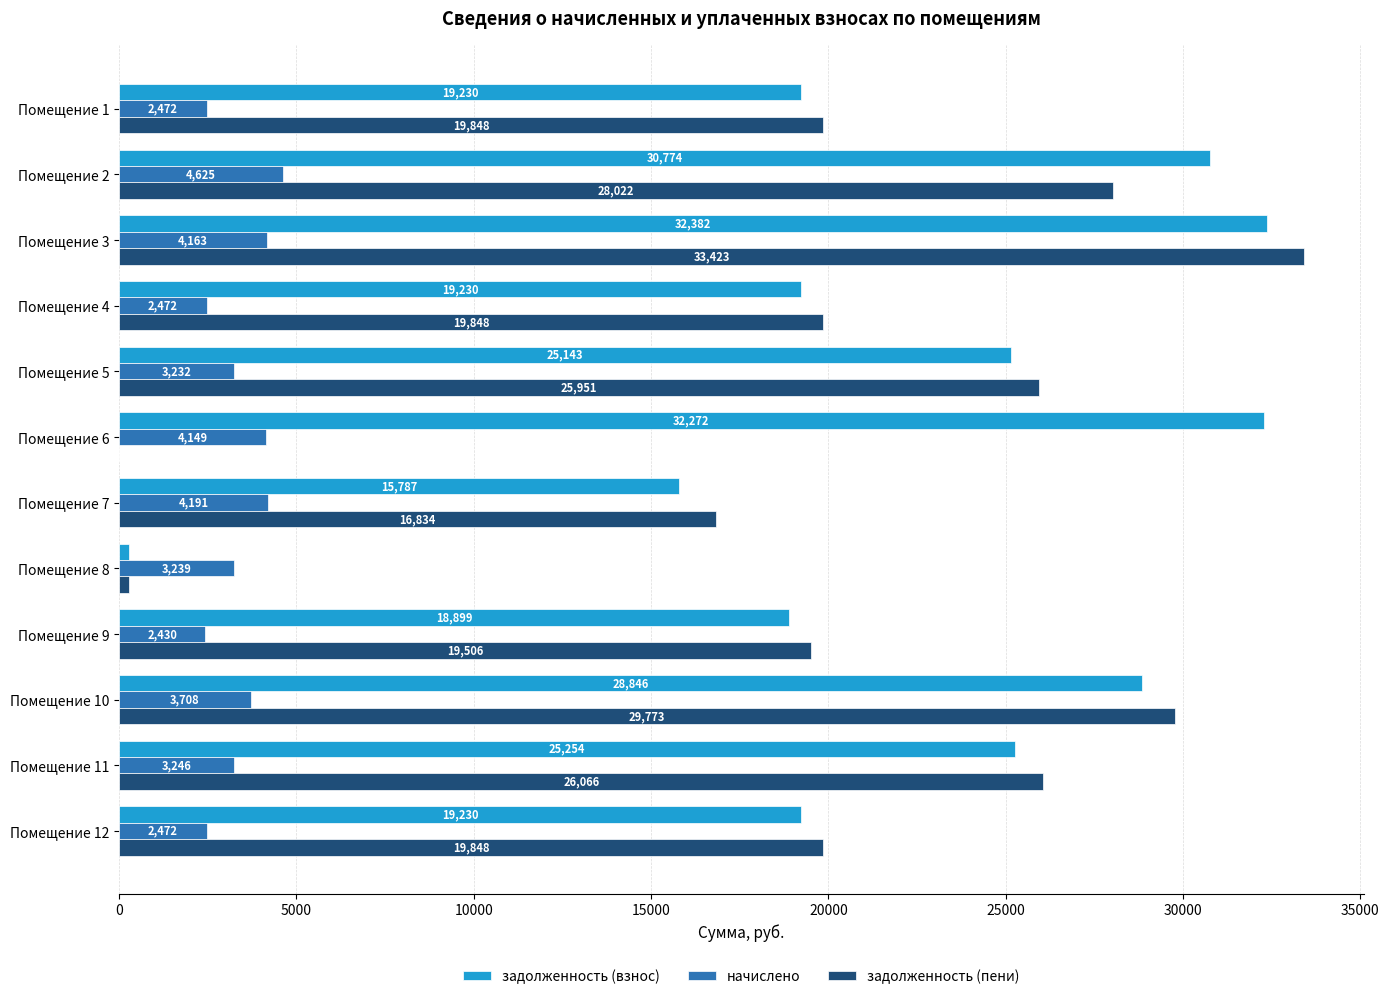

What is the approximate value of задолженность (взнос) at Помещение 5?

25143.4